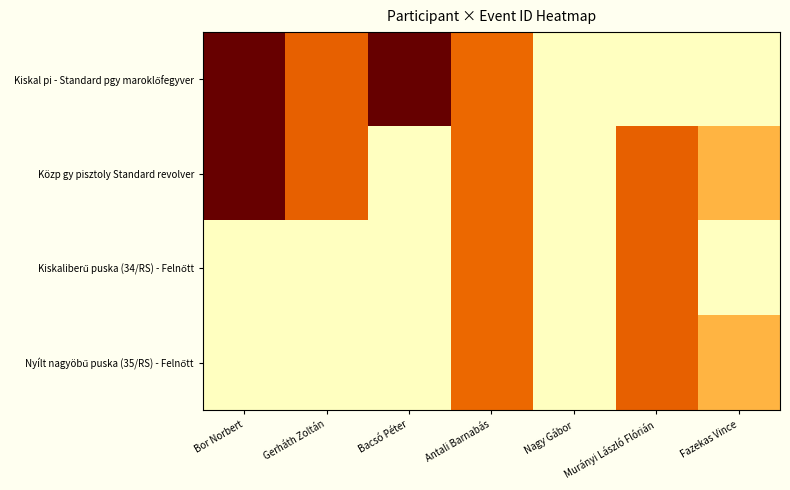

At how many categories does at least one series exceed 8859?

2